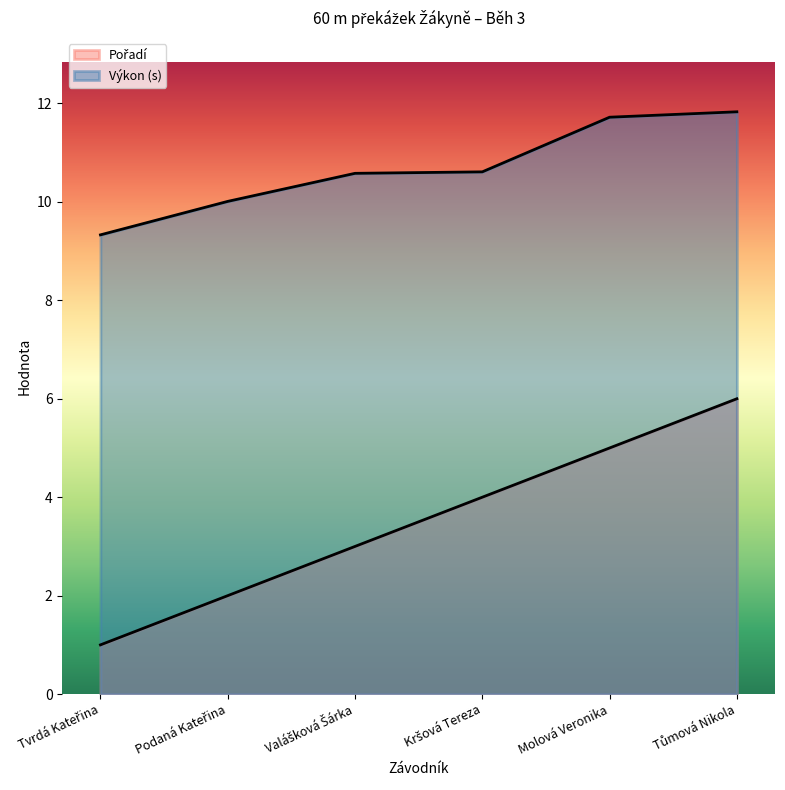

How many values in the Výkon series are below 10?

1